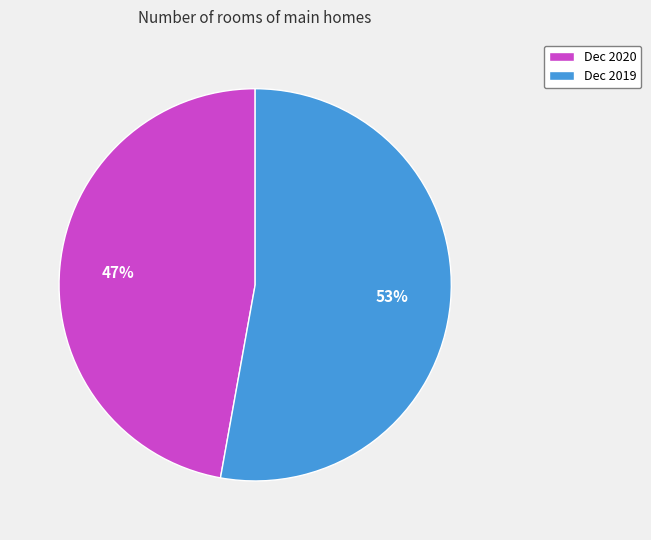

Do Dec 2019 and Dec 2020 together represent more than half of the pie?

Yes